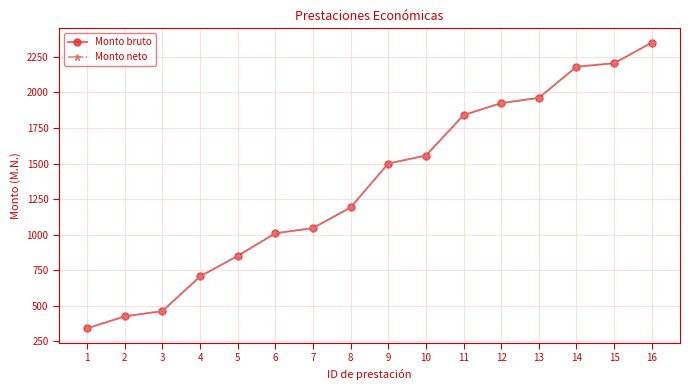

True or false: Monto bruto and Monto neto intersect in this chart.

False